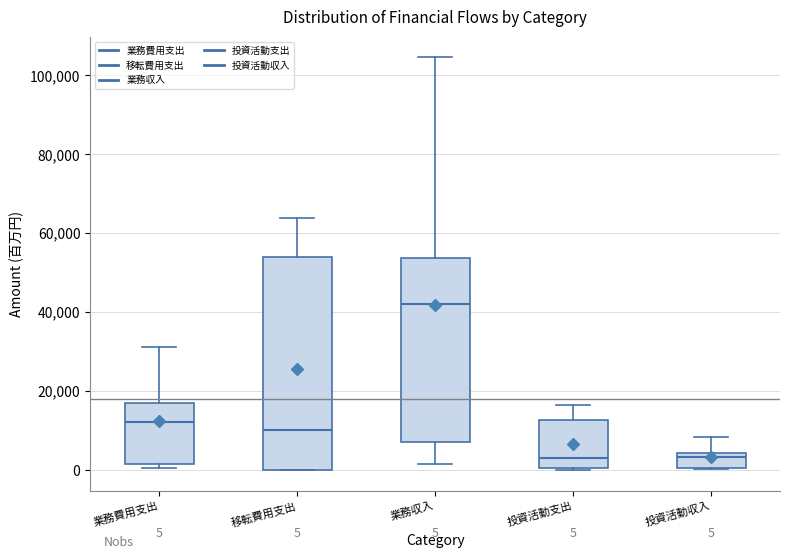

Which box is the tallest, from its lower edge to its upper edge?

移転費用支出